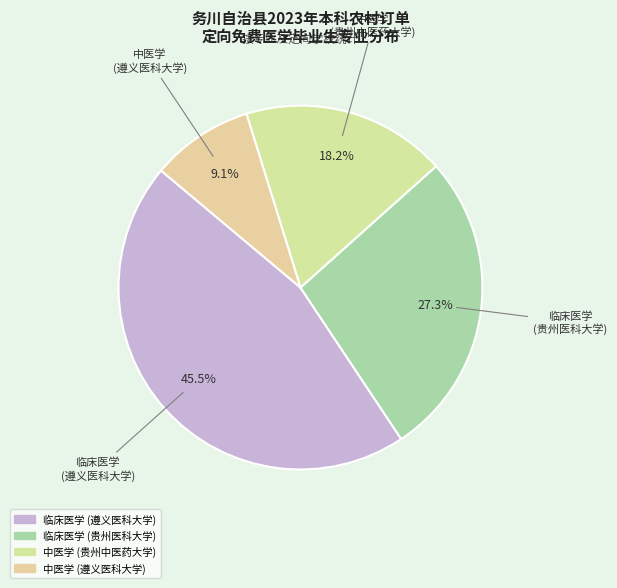

Between 临床医学 (遵义医科大学) and 临床医学 (贵州医科大学), which is larger?

临床医学 (遵义医科大学)